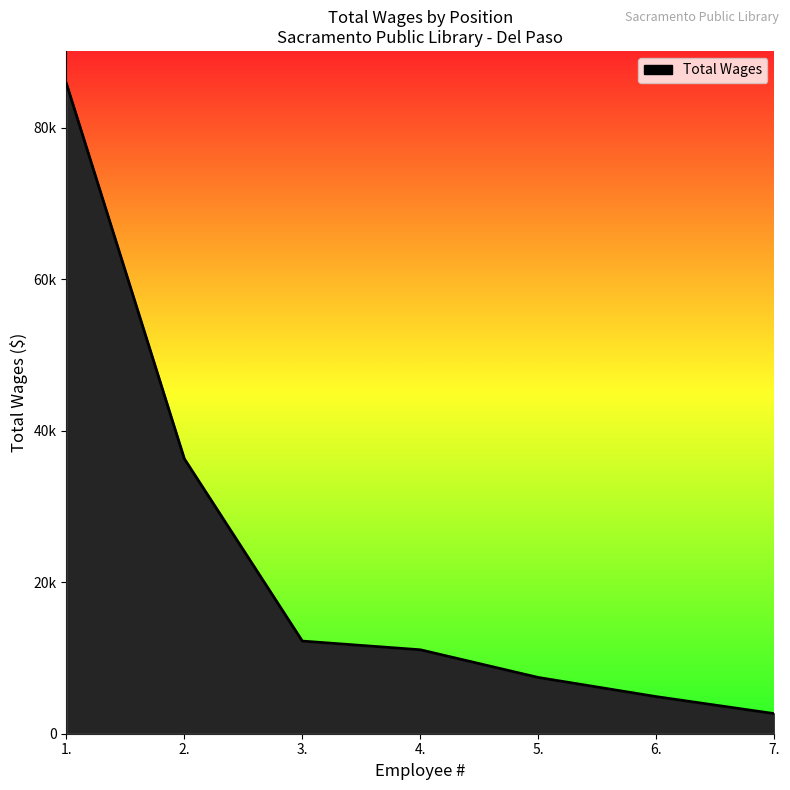

What is the difference between the maximum and minimum values?

83197